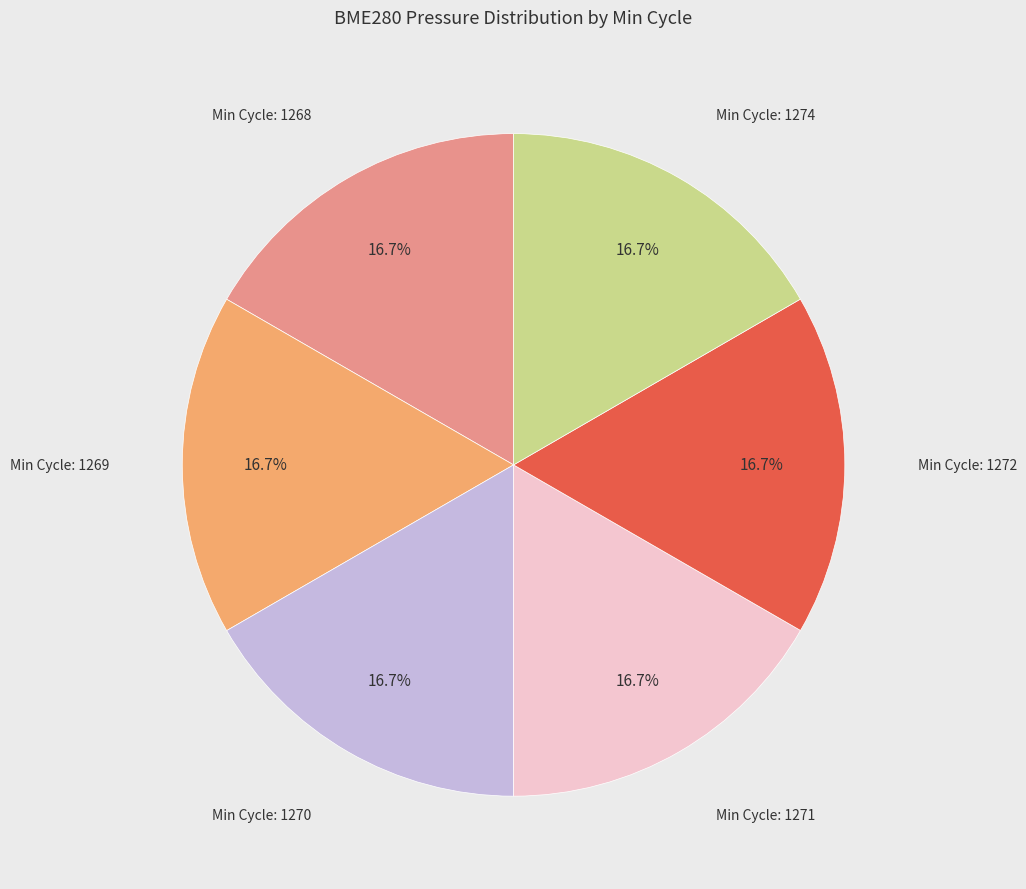

Is there any slice that represents more than half of the pie?

No